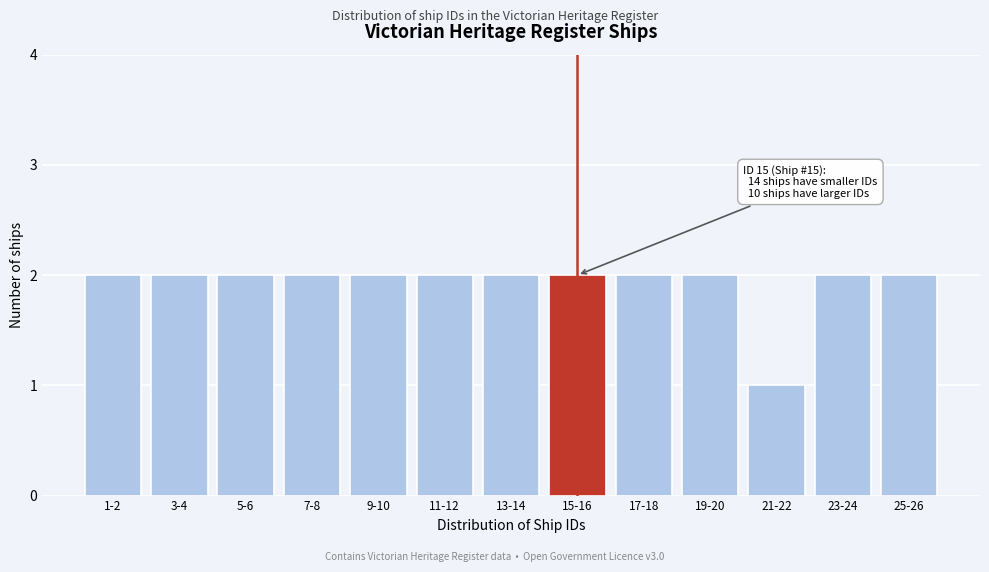

Reading left to right, transcribe all the data shown in this chart.

2	2	2	2	2	2	2	2	2	2	1	2	2